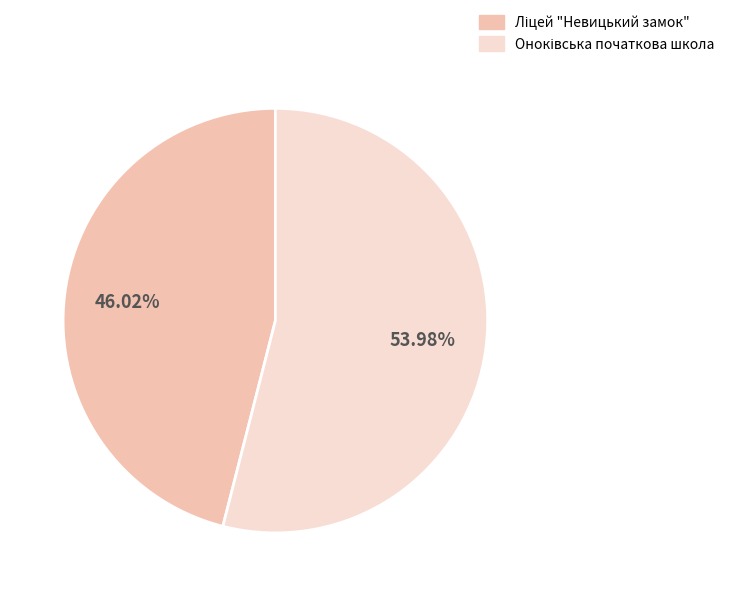

Which category accounts for the majority?

Оноківська початкова школа